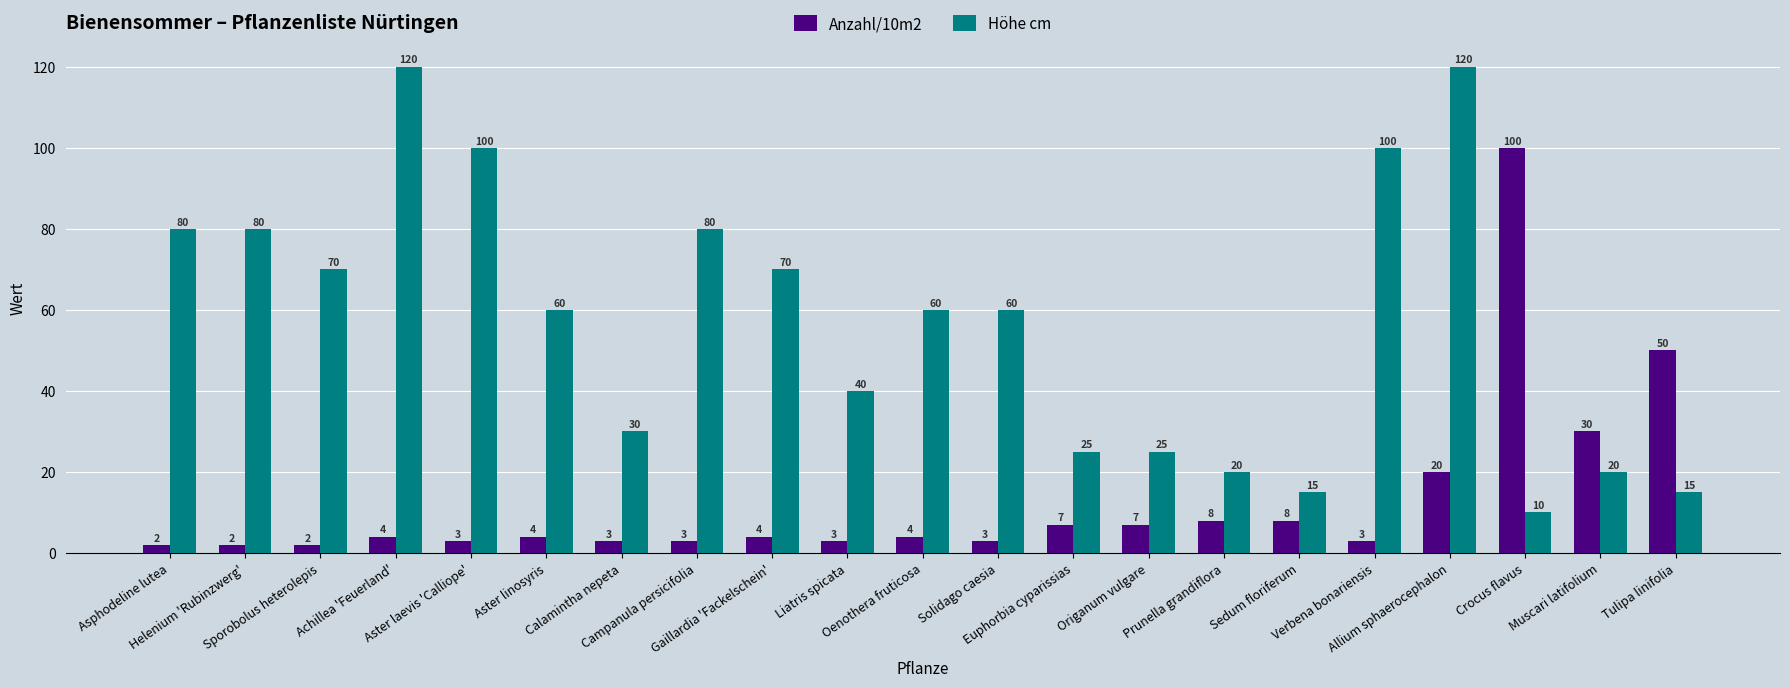

Which series has the largest range (max minus min)?

Höhe cm